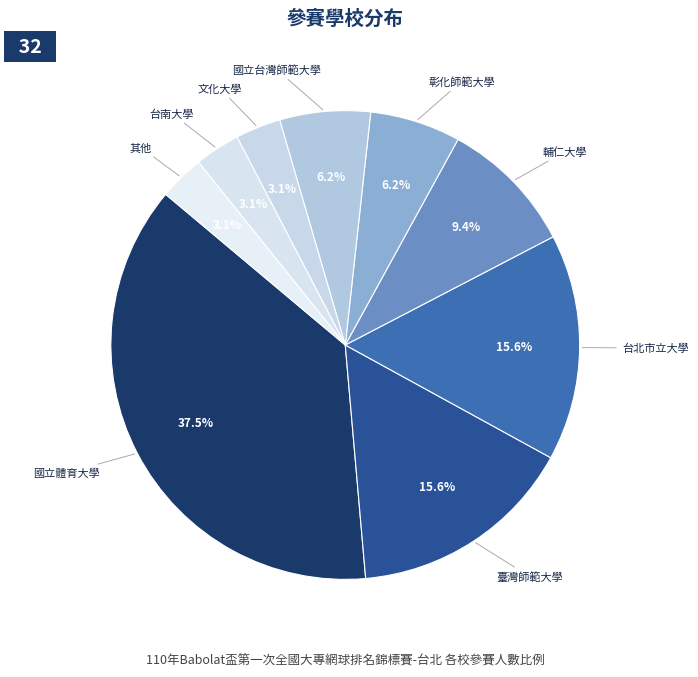

What percentage is NOT represented by 國立台灣師範大學?

93.7%